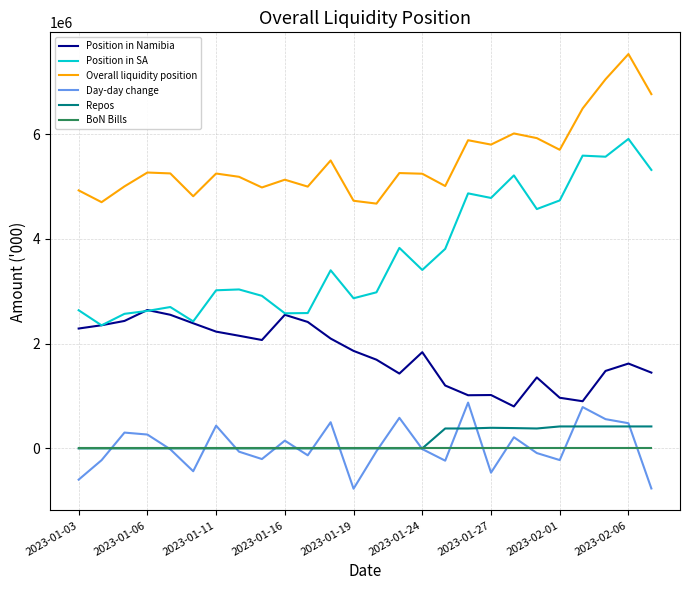

How many lines are shown in the chart?

6